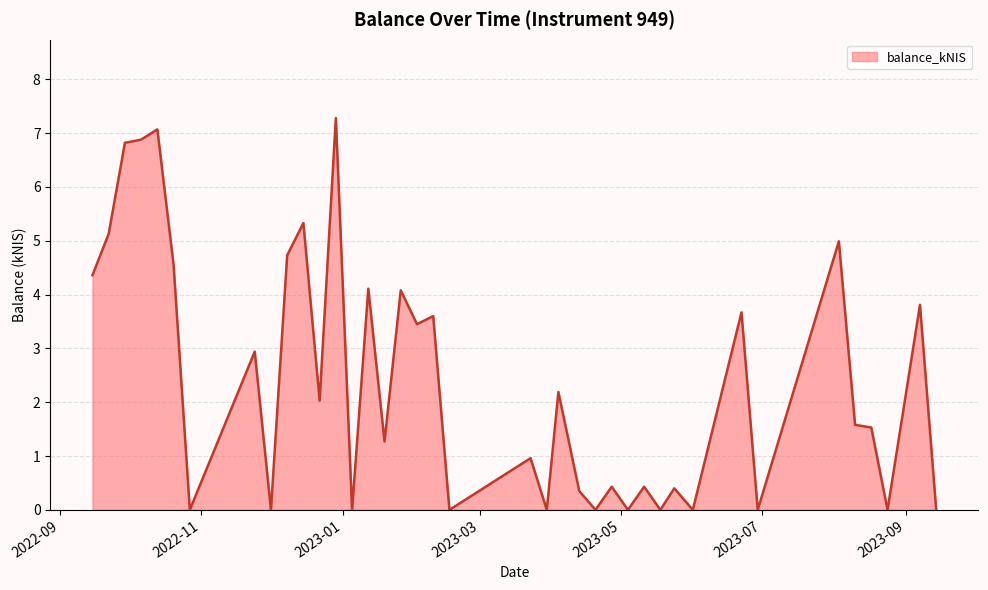

What is the greatest value displayed?

7.3